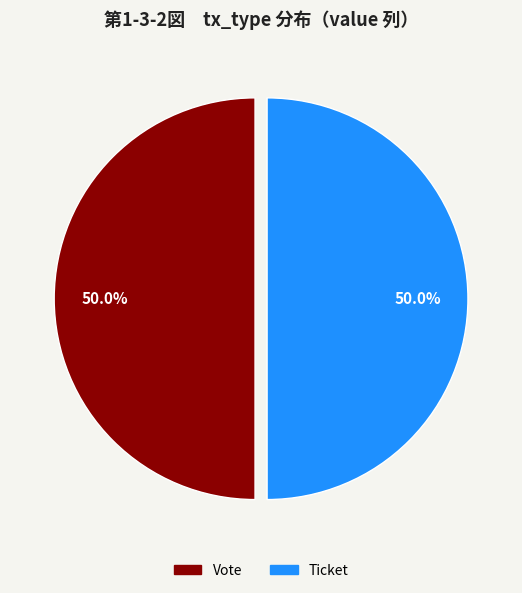

Which category has the biggest portion of the pie?

Vote (io_index=1)